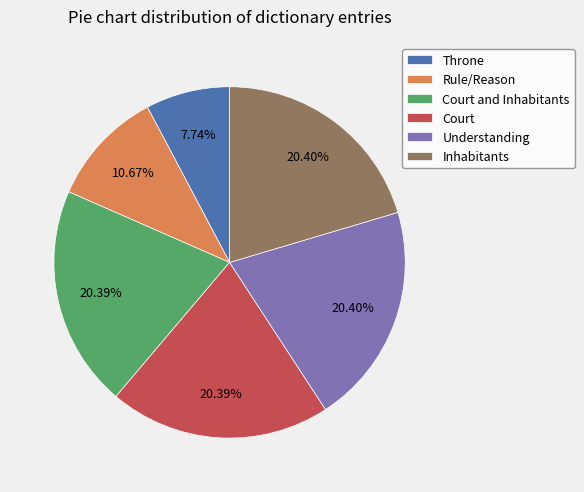

Which slice is the smallest?

Throne